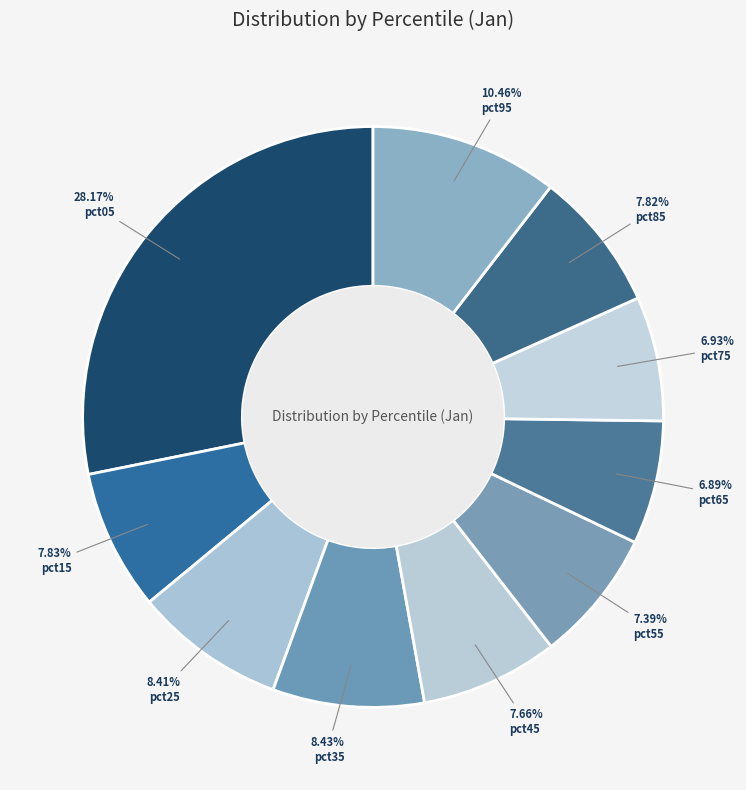

What percentage is NOT represented by pct75?

93.1%